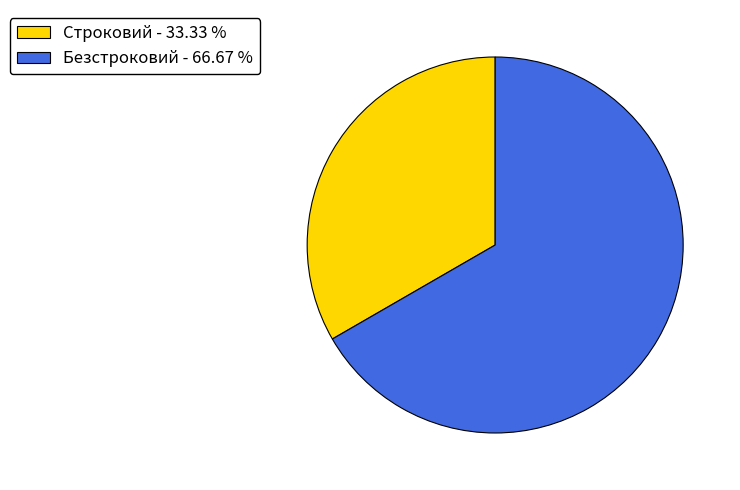

How many segments does this pie chart have?

2